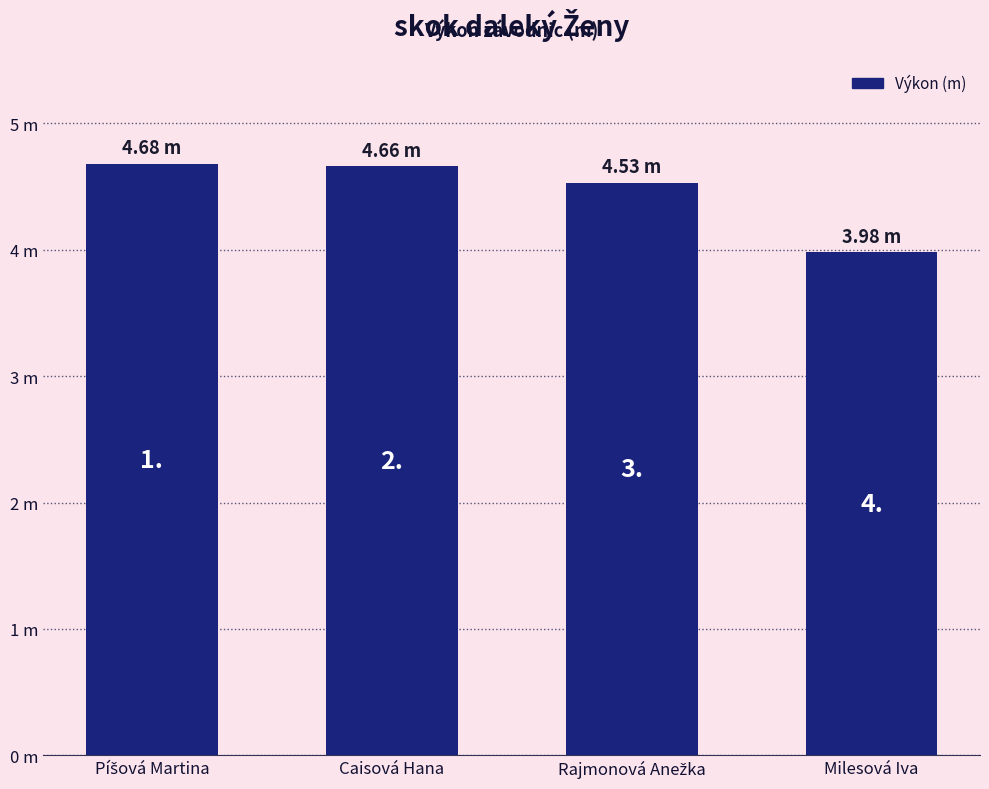

Where is the data nearest to the value 4?

Milesová Iva